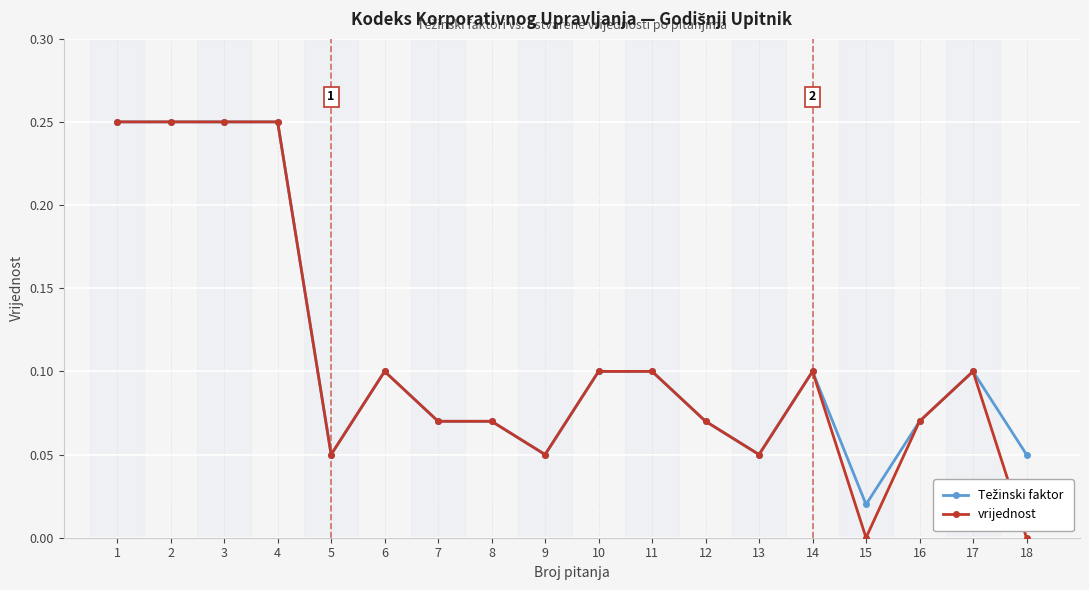

True or false: vrijednost has a value of 0.1 at 5.

True